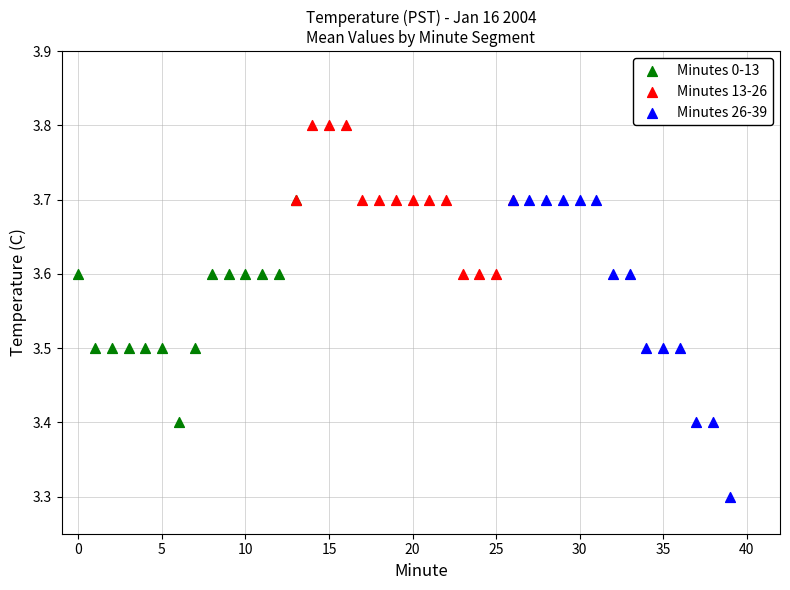

What are all the series names shown in the legend?

Minutes 0-13, Minutes 13-26, Minutes 26-39